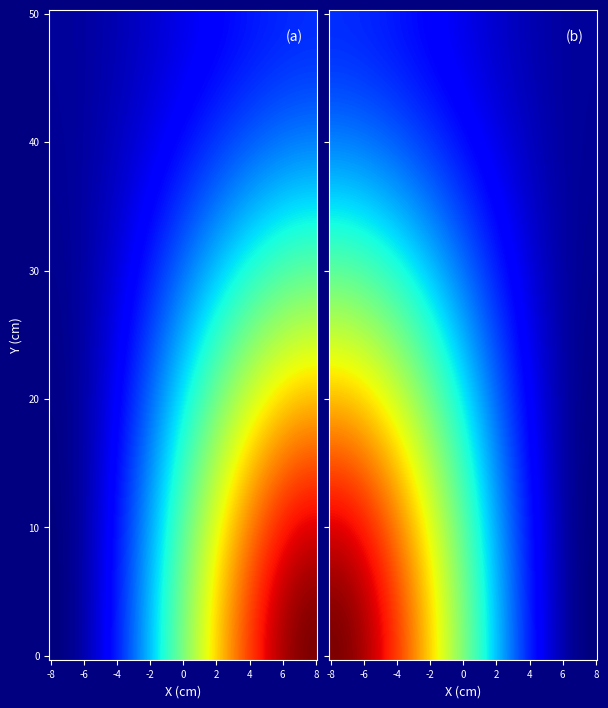

What is the greatest value displayed?

82